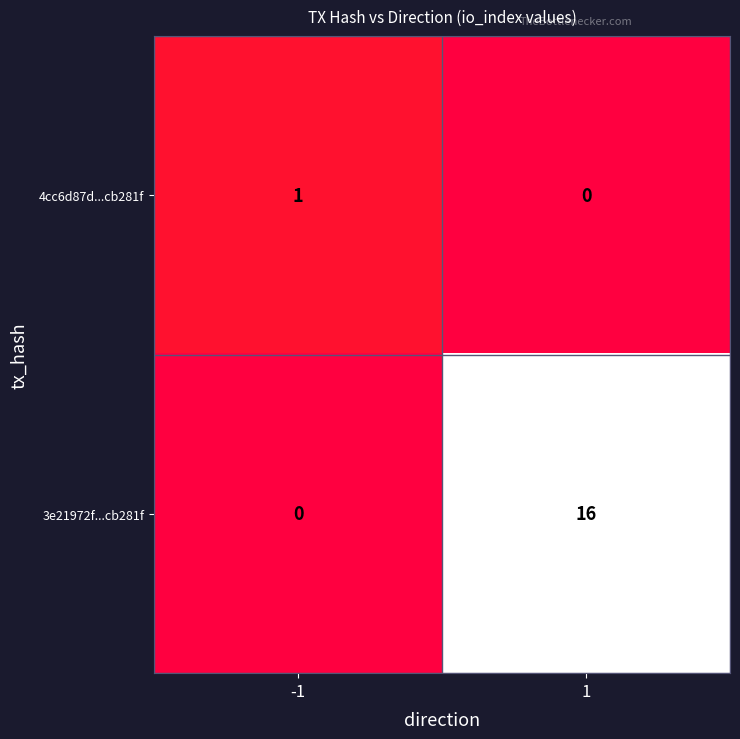

Reading right to left, list all the values displayed in this chart.

4cc6d87d...cb281f: 0	1
3e21972f...cb281f: 16	0